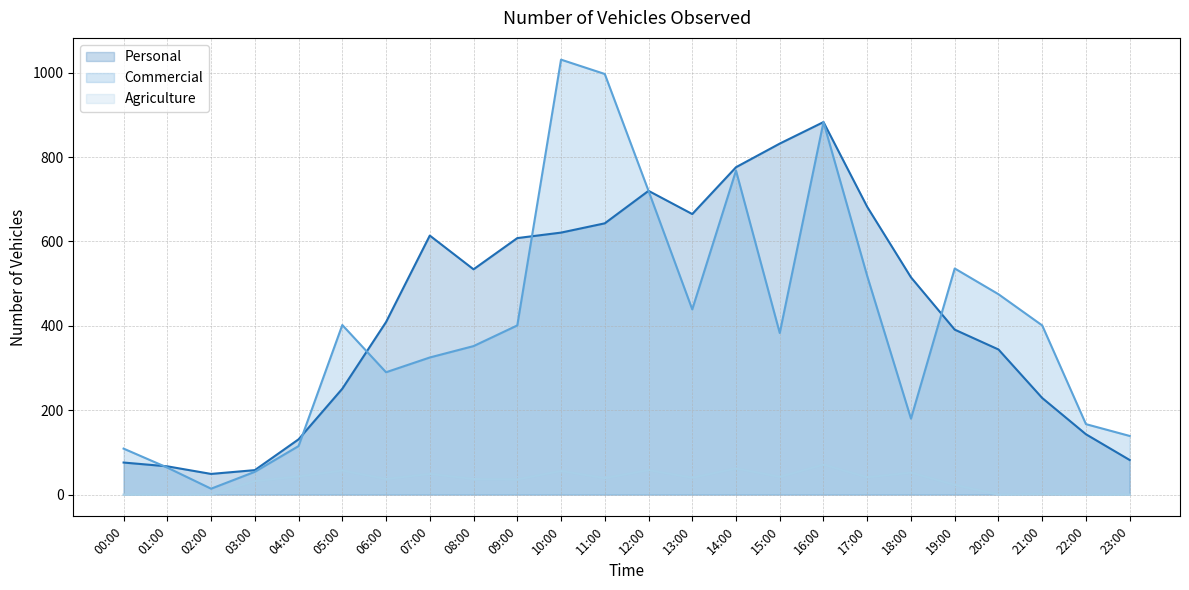

How many intersections are there between Personal and Commercial?

5